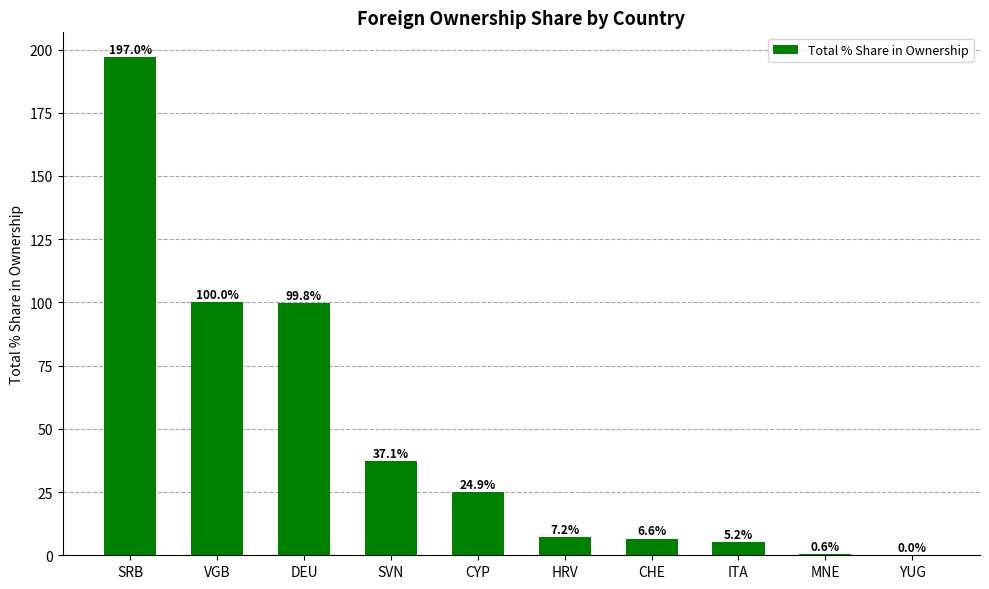

The value at CHE is 6.6. True or false?

True